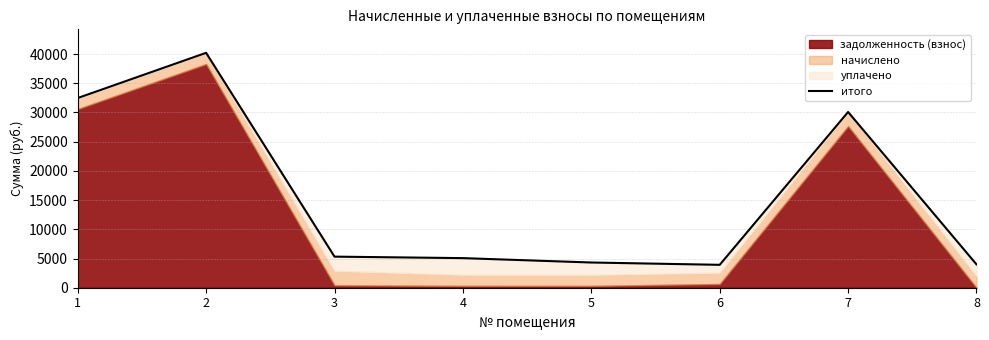

List the labels in order of value, smallest first.

6, 8, 5, 4, 3, 7, 1, 2